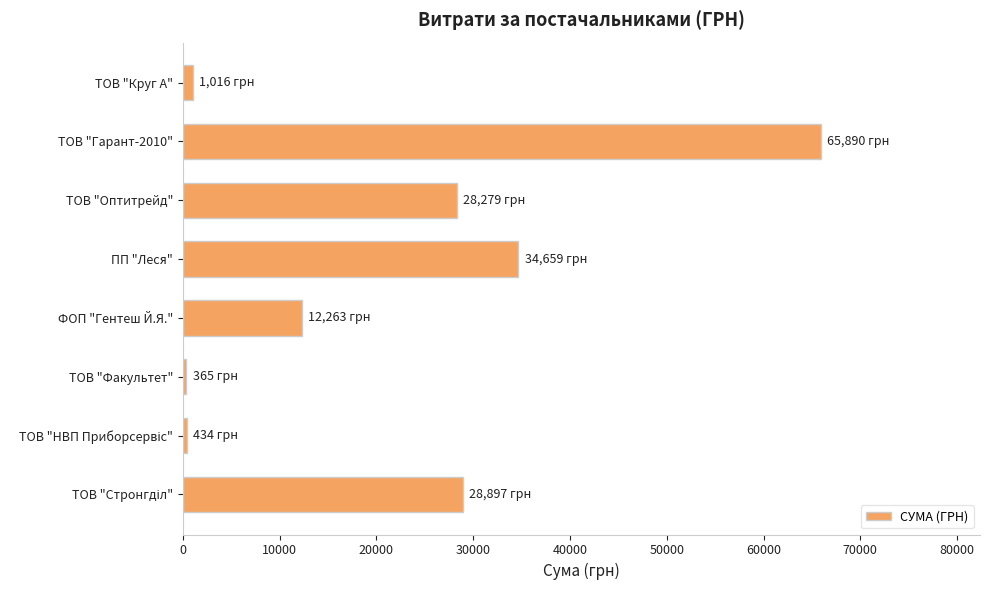

At which label is the value closest to 33127?

ПП "Леся"